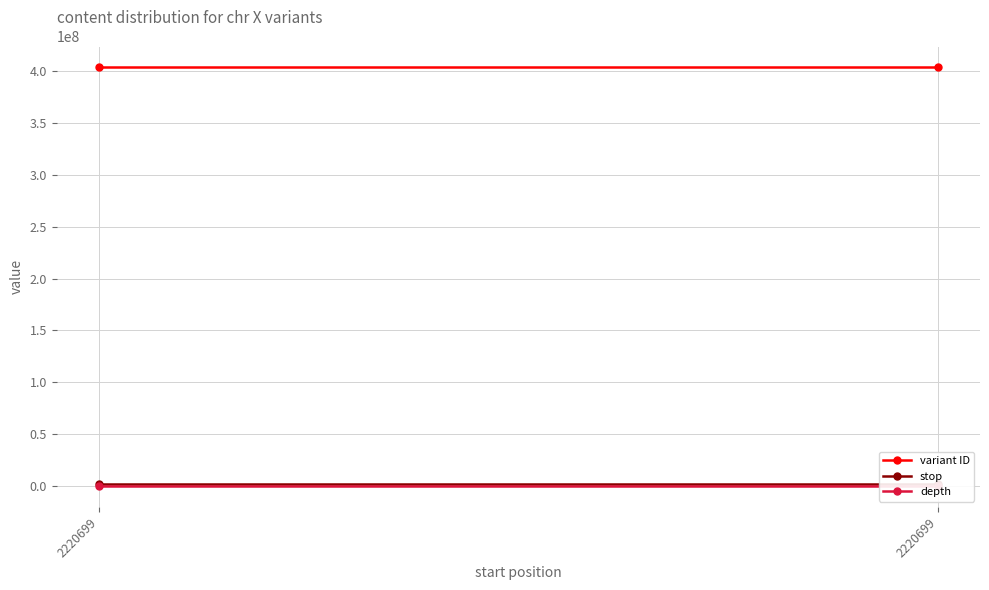

What is the sum of all depth values?

12